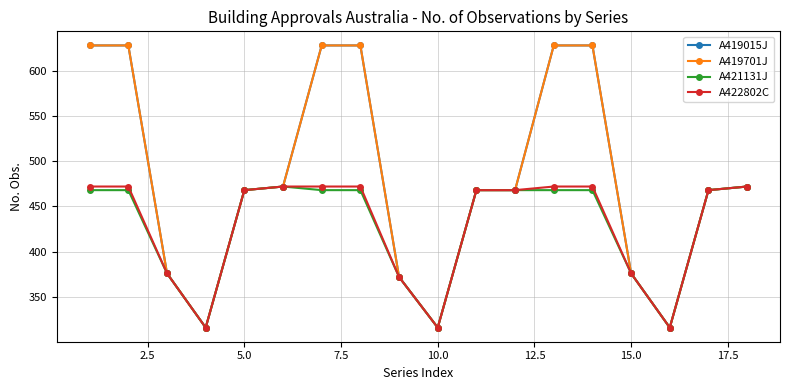

Does the chart have visible grid lines?

Yes